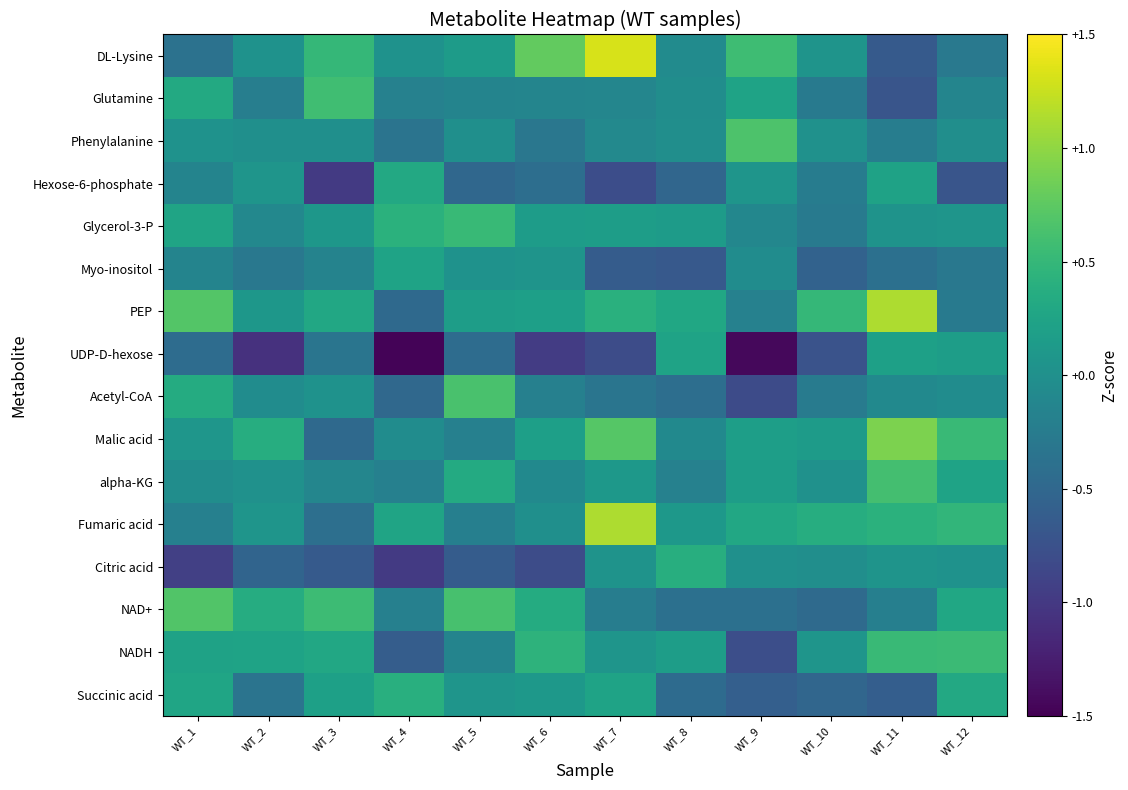

Between WT_11 and WT_2, which is larger?

WT_2